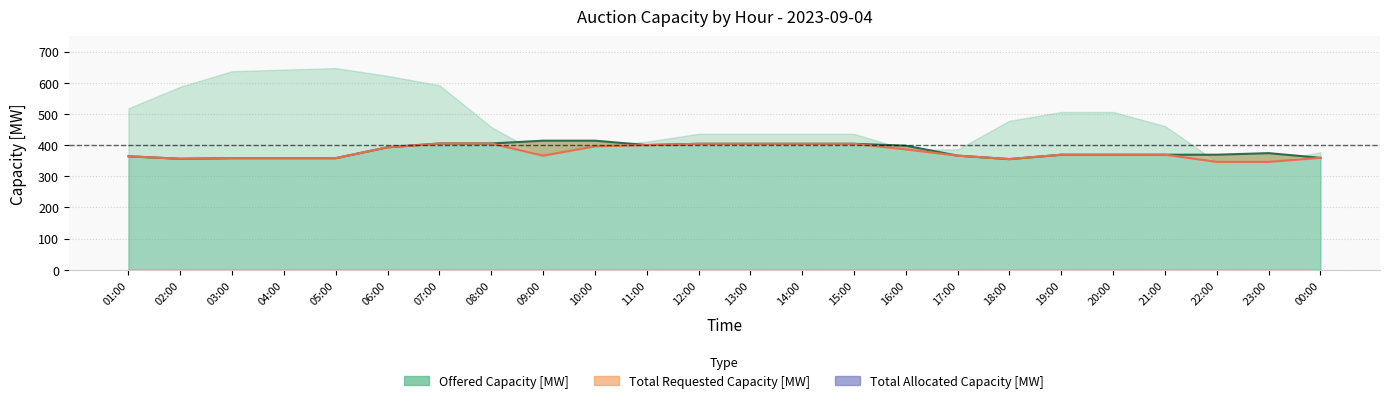

What is the maximum value for Total Allocated Capacity [MW]?

405